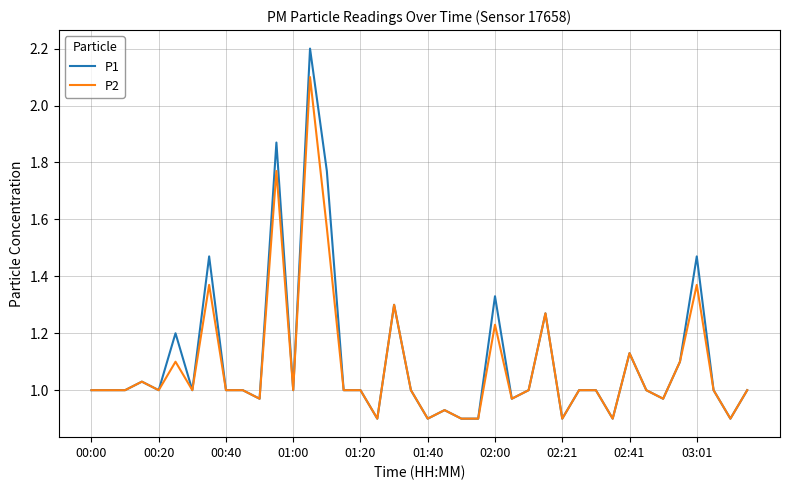

What is the maximum value for P1?

2.2